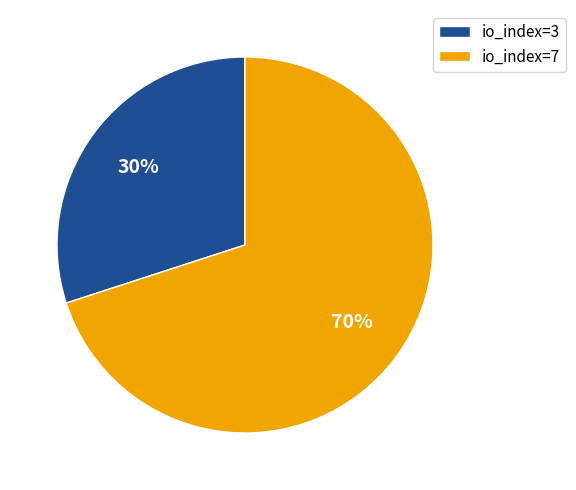

The io_index=7 slice represents 63% of the pie. True or false?

False